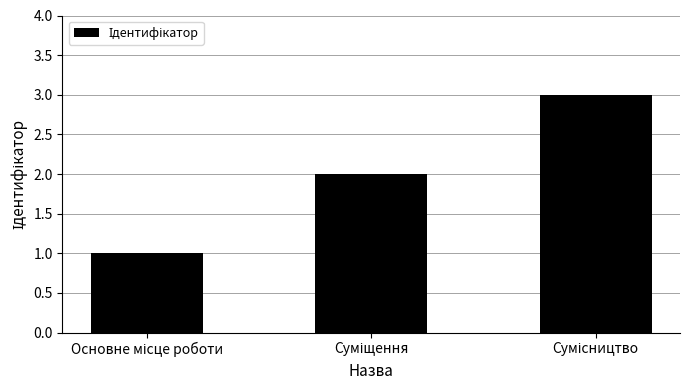

What is the sum of all values?

6